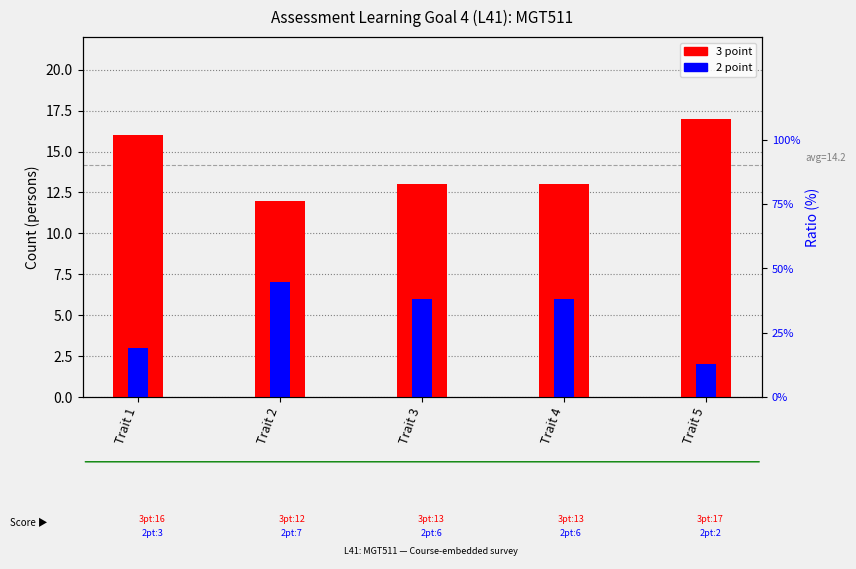

Count the 2 point values in the range 3 to 6.

3